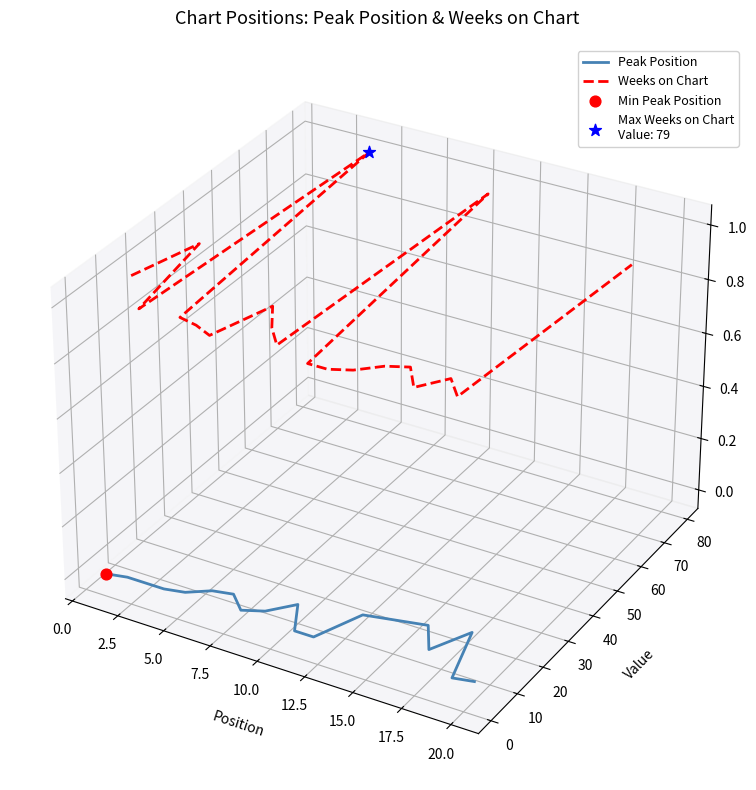

Is the value of Peak Position at 2.5 greater than the value of Weeks on Chart at 13?

No